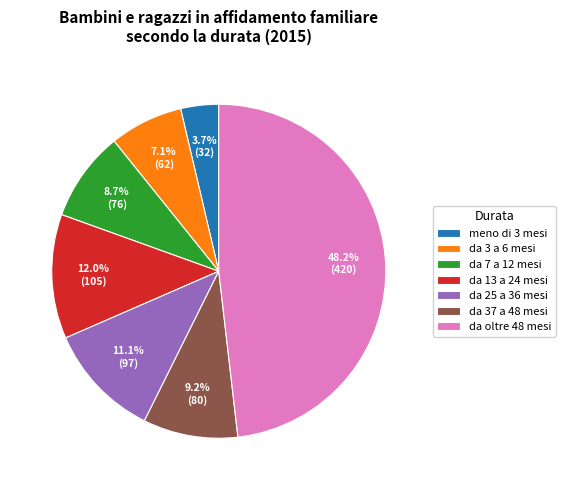

Does da 7 a 12 mesi account for over 50% of the chart?

No